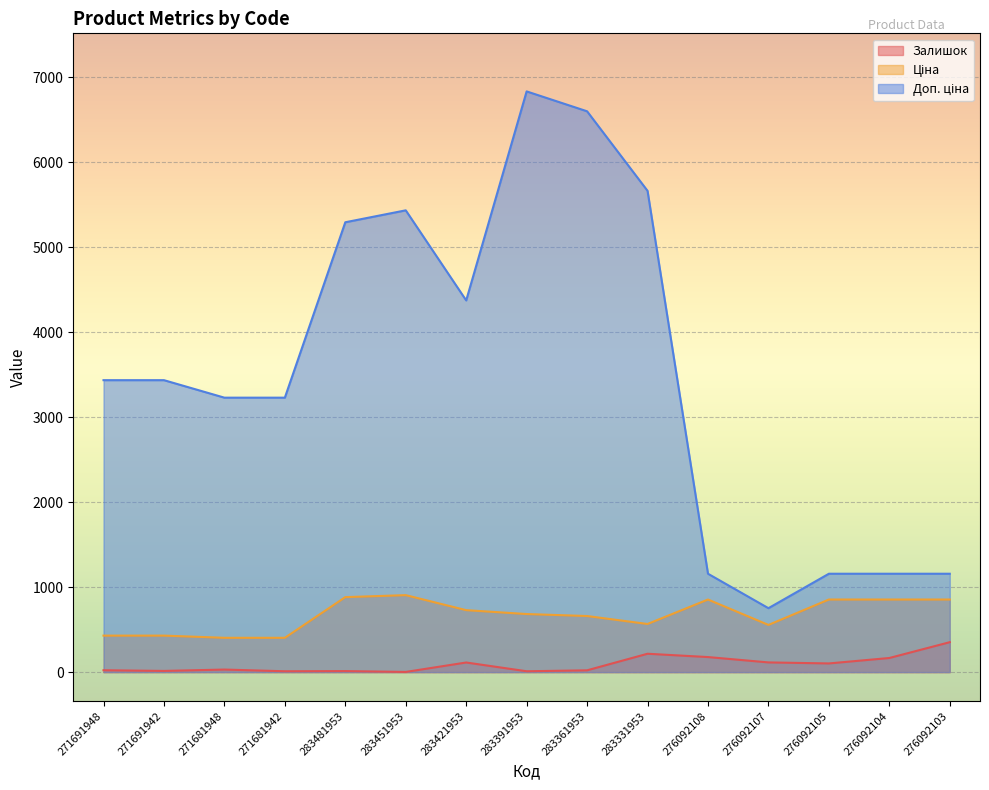

What is the label of the 12th point from the left?

276092107